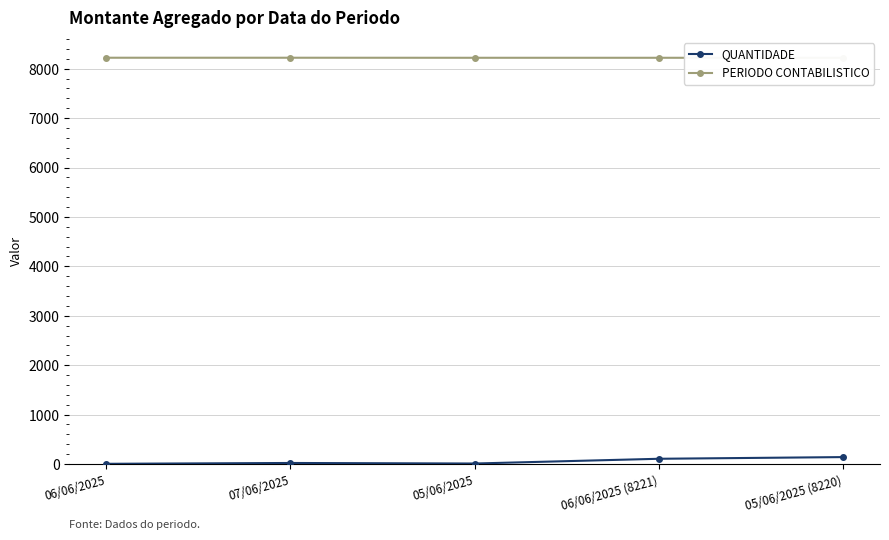

Where does the QUANTIDADE series first go above 21?

06/06/2025 (8221)